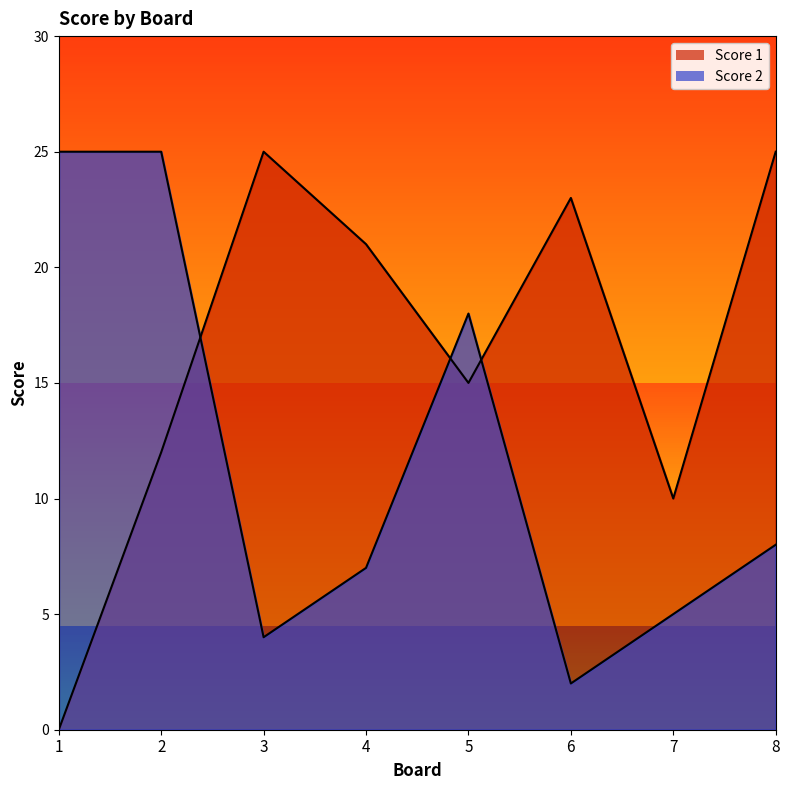

How many intersections are there between Score 2 and Score 1?

3